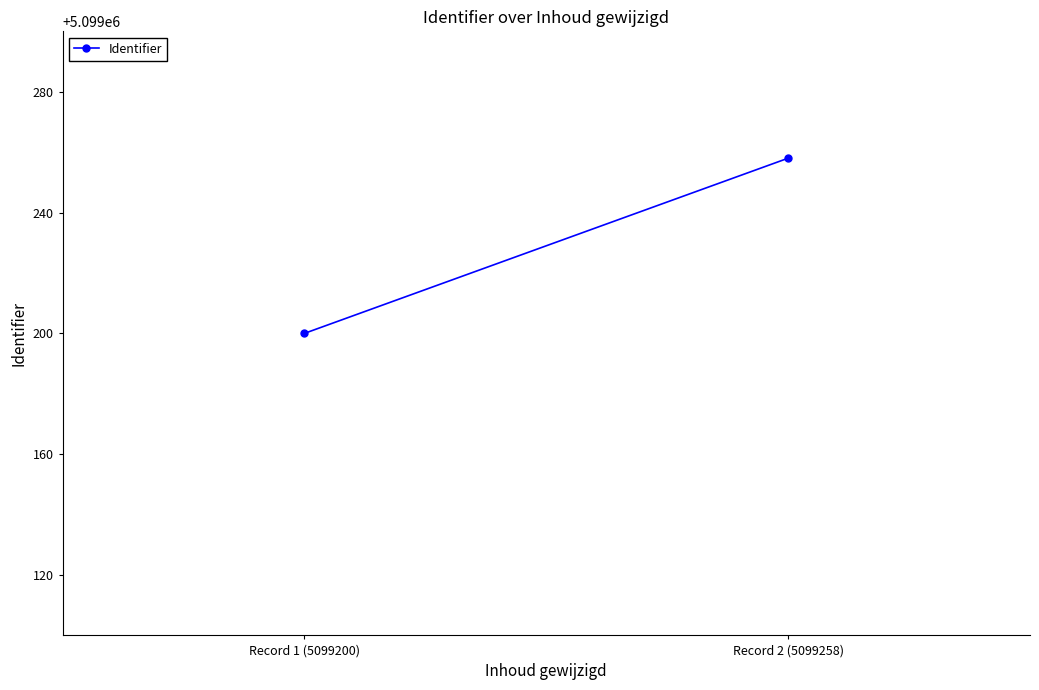

Is it true that the value at Record 2 (5099258) is 7732664?

False